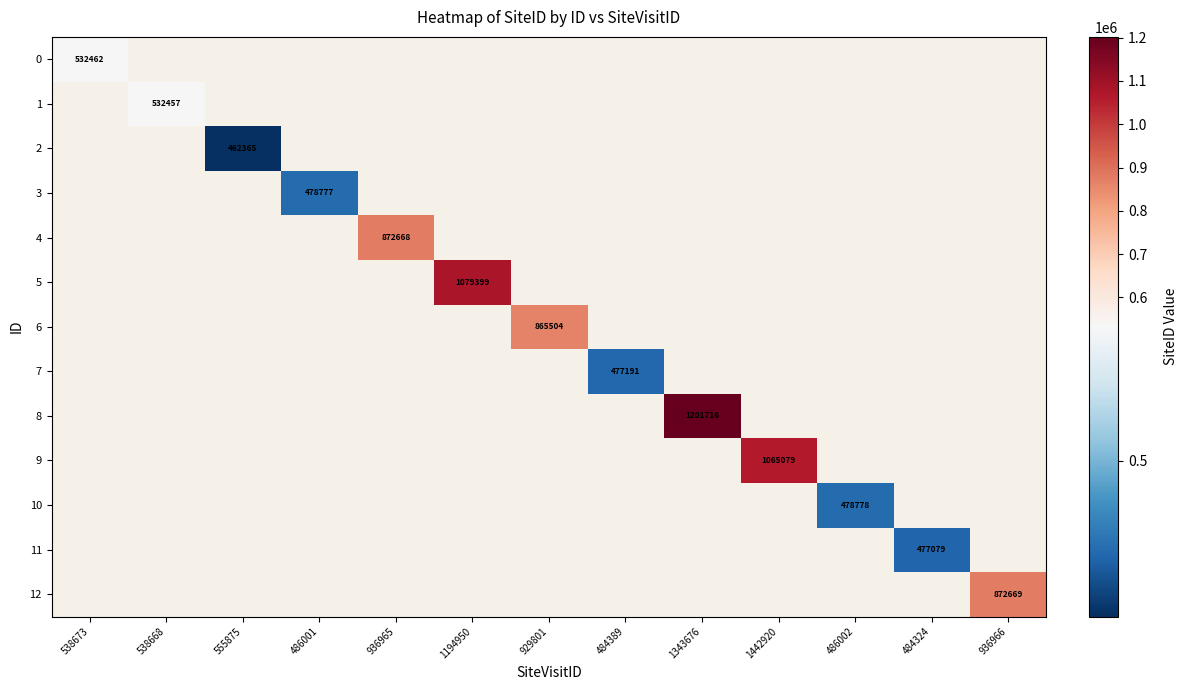

At how many categories does at least one series exceed 1009284?

3